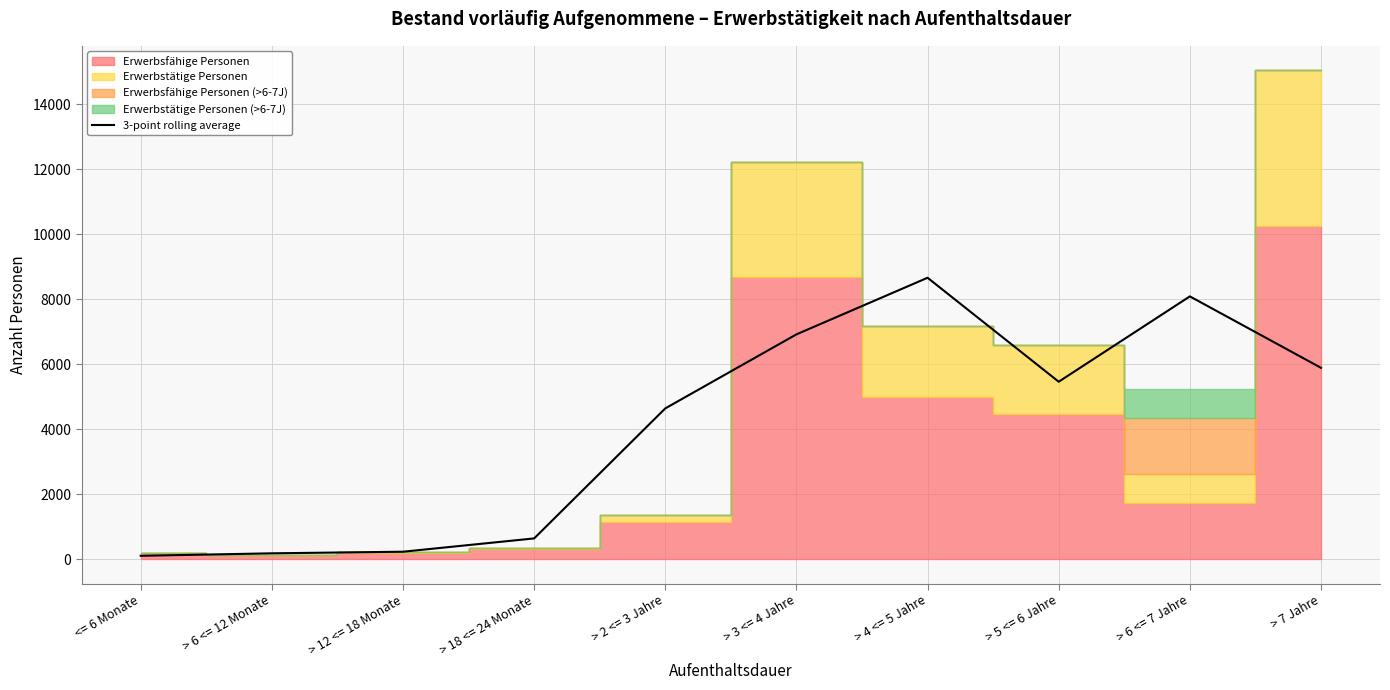

At which category does the chart reach its minimum across all series?

<= 6 Monate